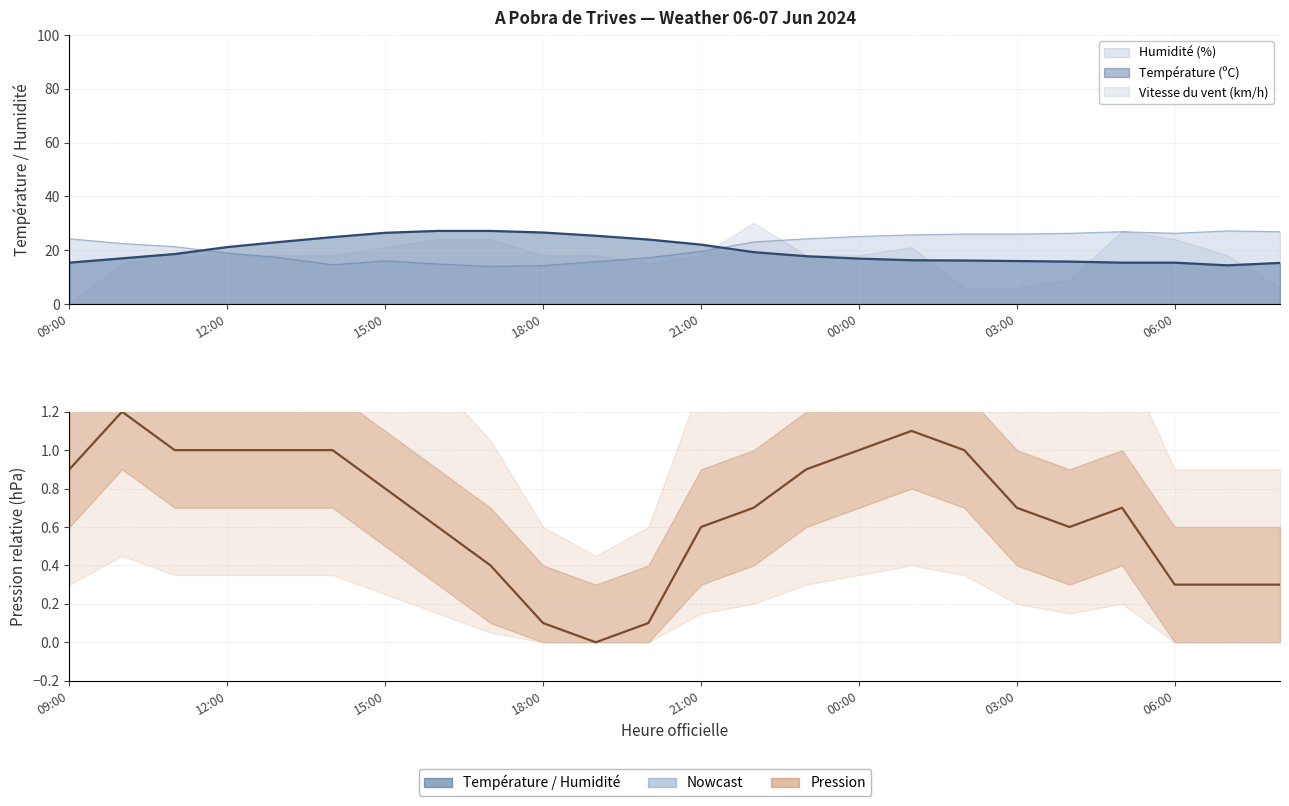

True or false: Pression (hPa) offset and Température (ºC) intersect in this chart.

False